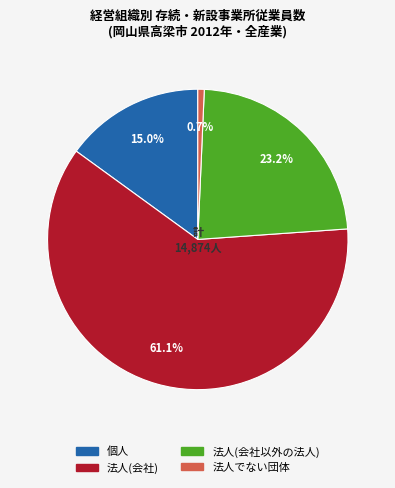

Approximately how many times larger is the value at 個人 compared to 法人(会社以外の法人)?

0.6